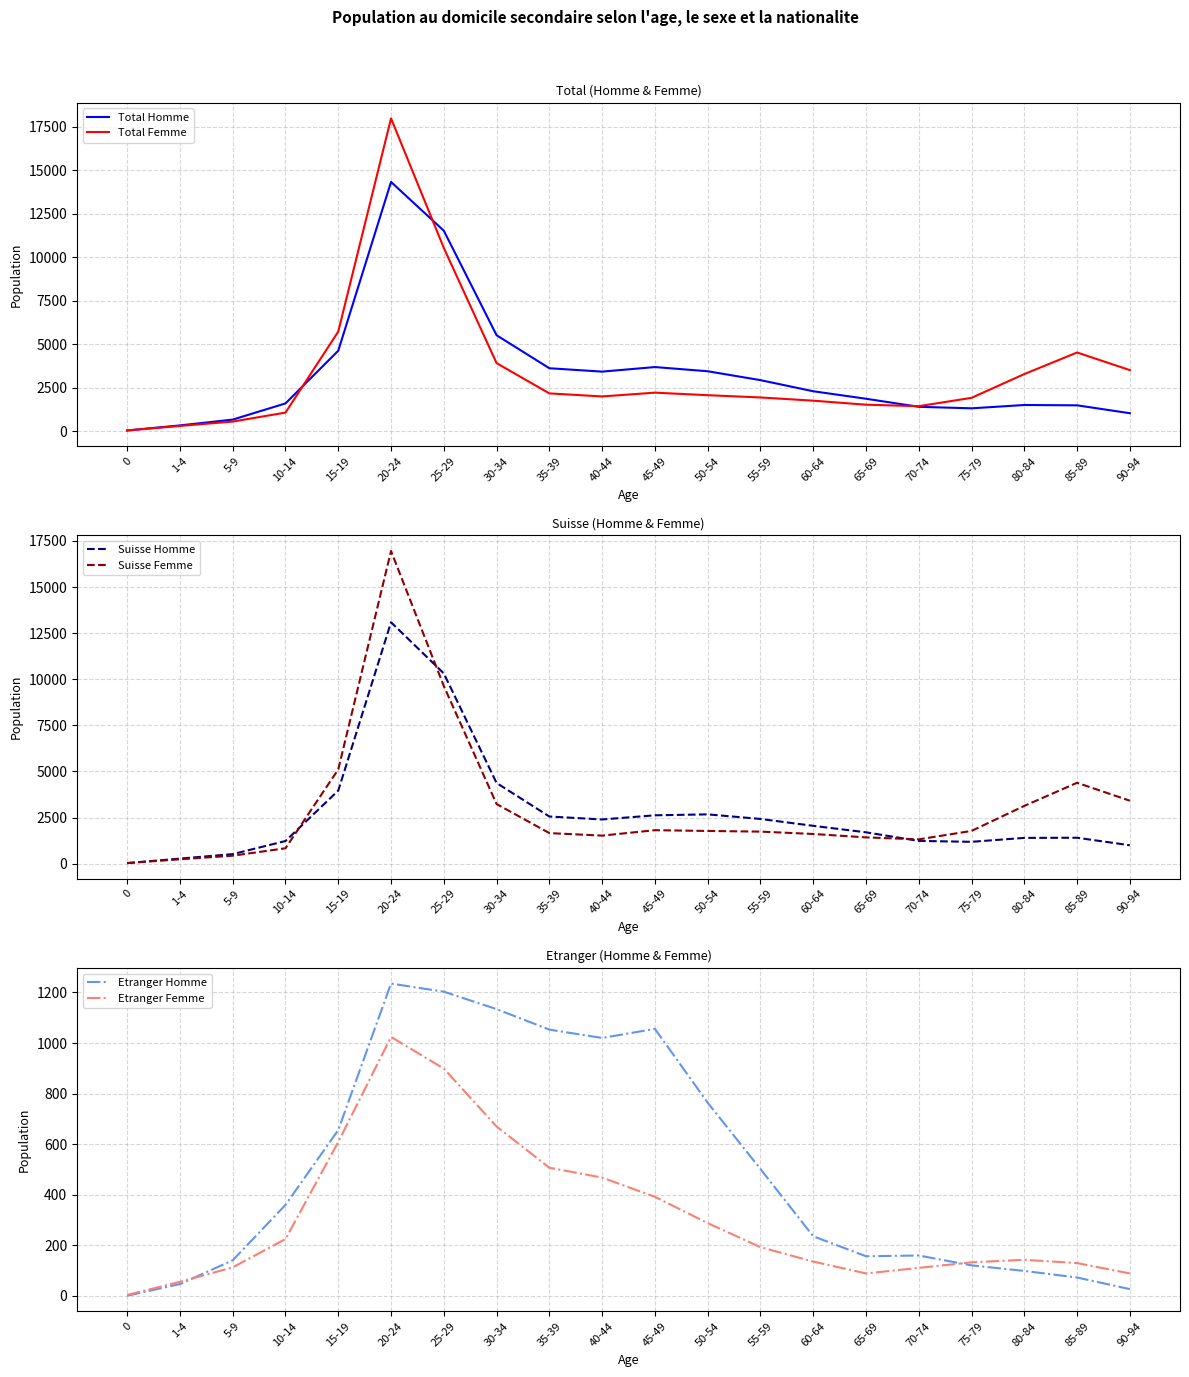

True or false: Suisse Femme and Etranger Femme cross at least once.

False